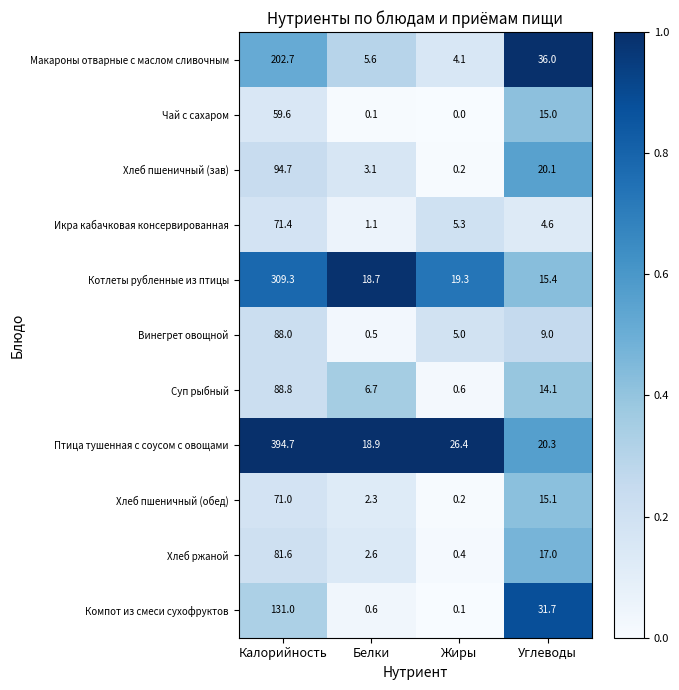

Rank the series at Калорийность from lowest to highest value.

Чай с сахаром, Хлеб пшеничный (обед), Икра кабачковая консервированная, Хлеб ржаной, Винегрет овощной, Суп рыбный, Хлеб пшеничный (зав), Компот из смеси сухофруктов, Макароны отварные с маслом сливочным, Котлеты рубленные из птицы, Птица тушенная с соусом с овощами